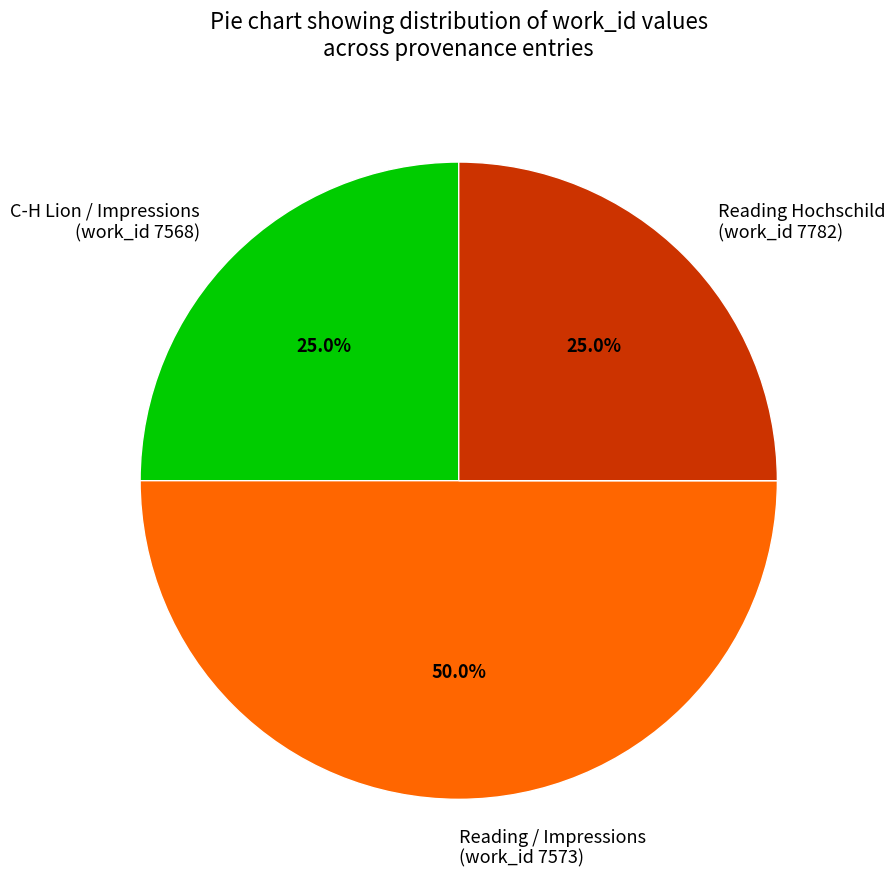

Do Reading / Impressions (work_id 7573) and Reading Hochschild (work_id 7782) together represent more than half of the pie?

Yes